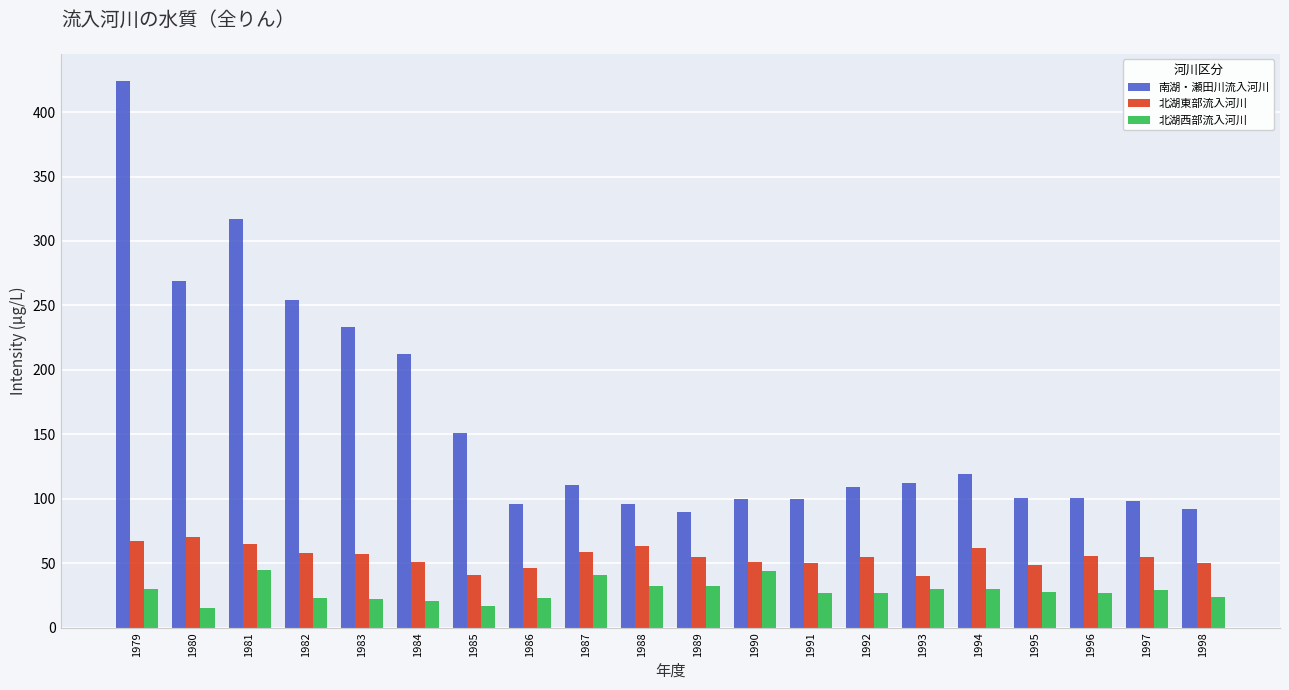

Rank the series by their average value, from highest to lowest.

南湖・瀬田川流入河川, 北湖東部流入河川, 北湖西部流入河川